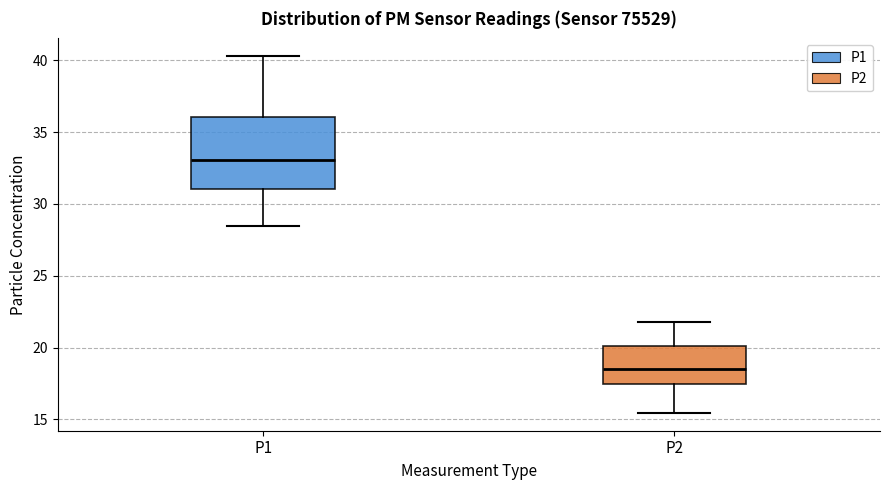

Reading left to right, read every box against the y-axis: the position of its median line, the range the box covers, and the ends of its whiskers. The values are not printed on the chart, so give them approximately, as read against the axis.

P1: median 33.0, box 31.0 to 36.0, whiskers 28.5 to 40.5
P2: median 18.5, box 17.5 to 20.0, whiskers 15.5 to 22.0